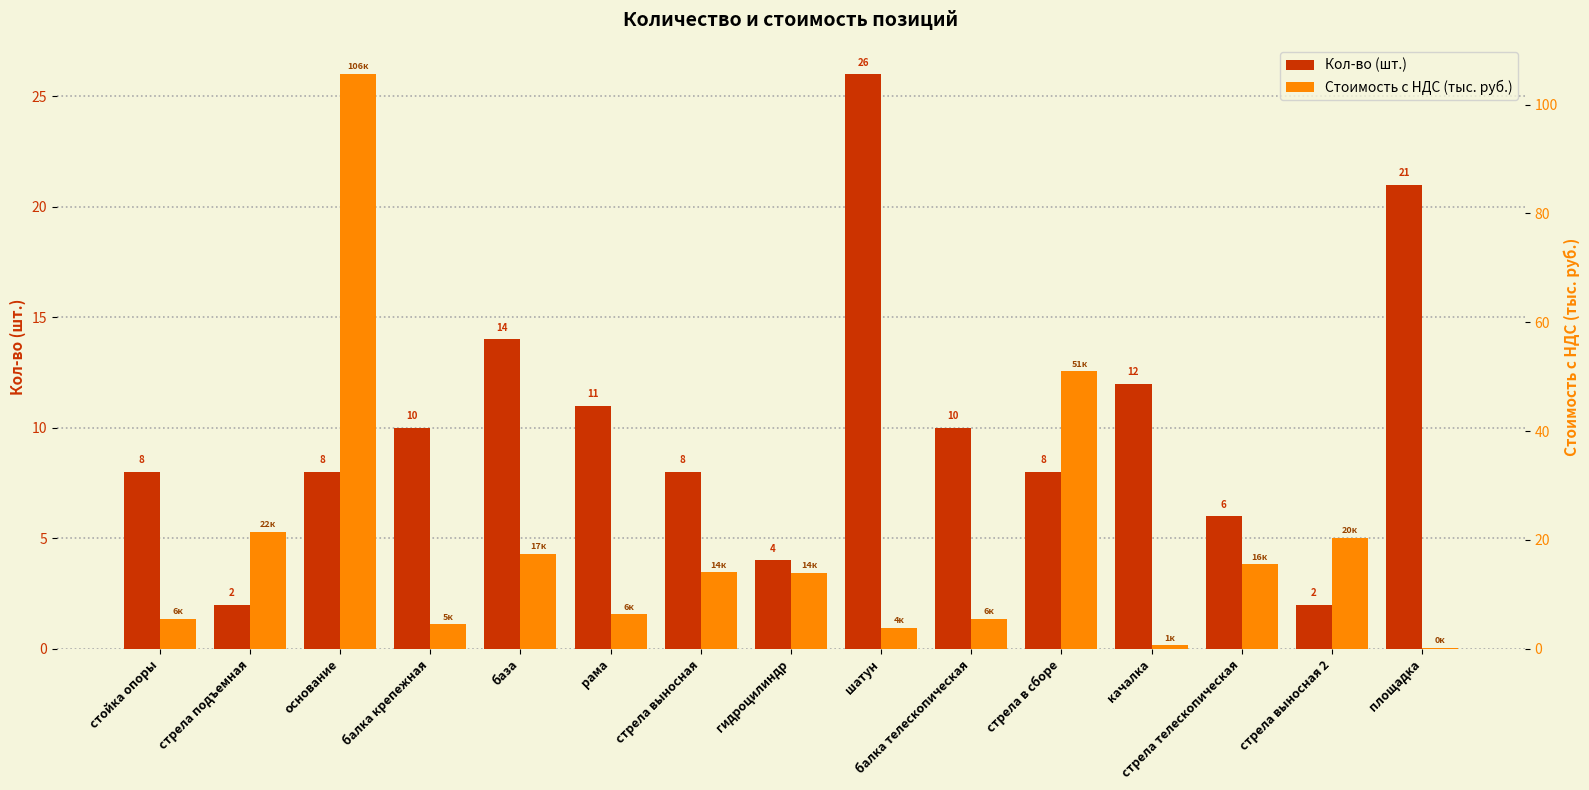

Does the chart contain stacked bars?

No